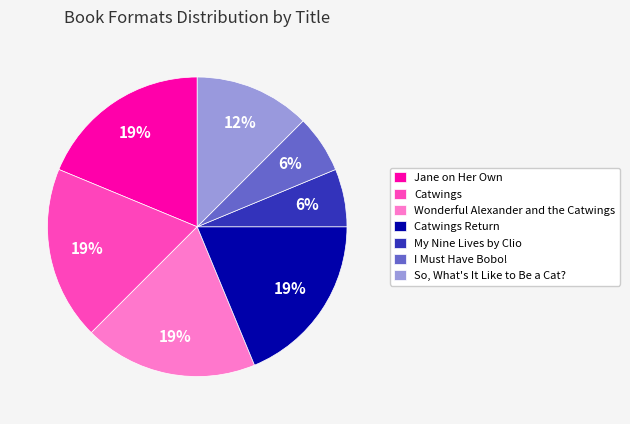

Is there any slice that represents more than half of the pie?

No